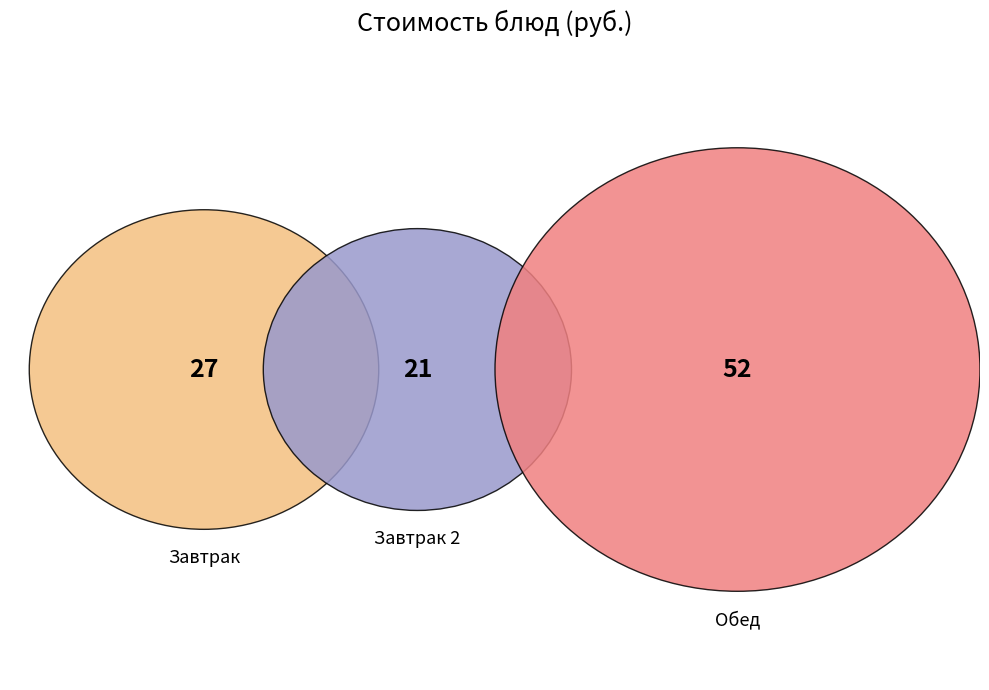

The Рагу с курицей slice represents 23% of the pie. True or false?

False